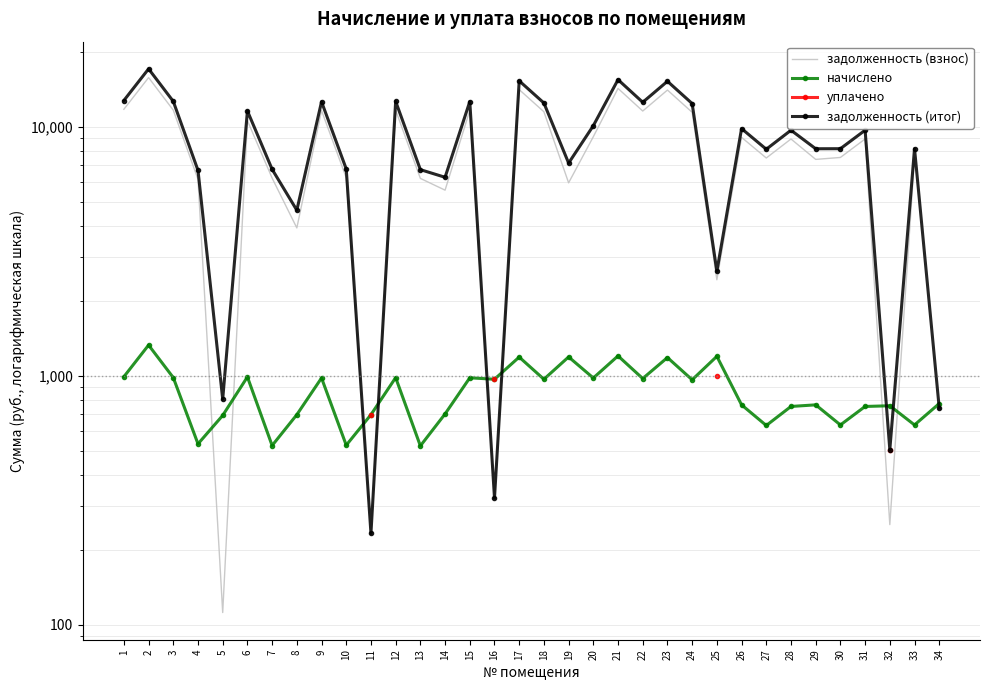

Which has a higher value, 12 or 26?

12